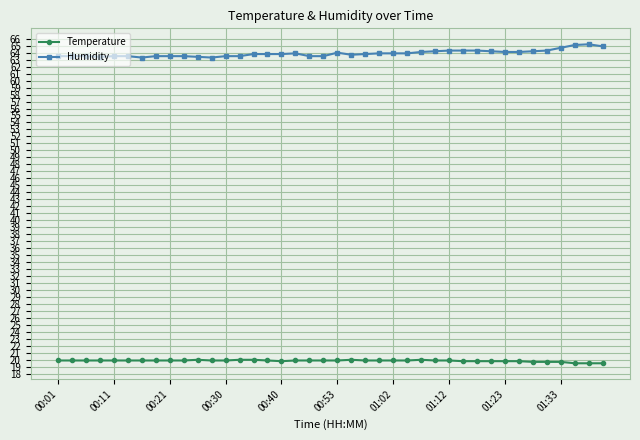

Rank the series by their maximum value, from highest to lowest.

Humidity, Temperature